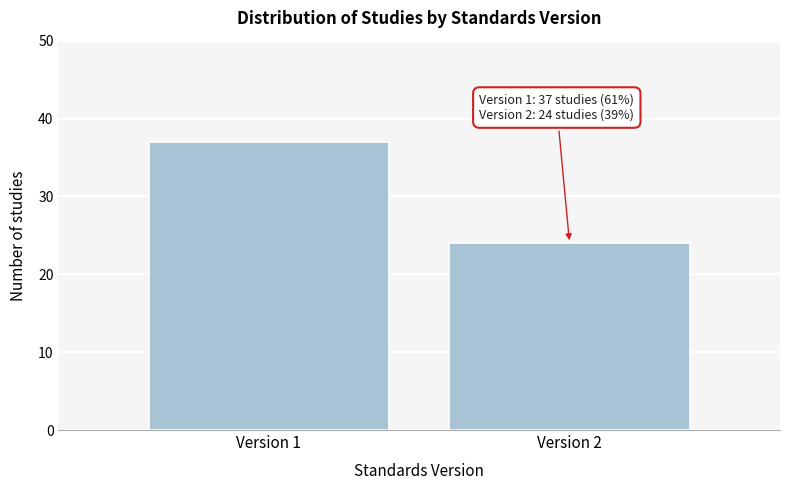

Reading left to right, transcribe all the data shown in this chart.

Version 1=37	Version 2=24